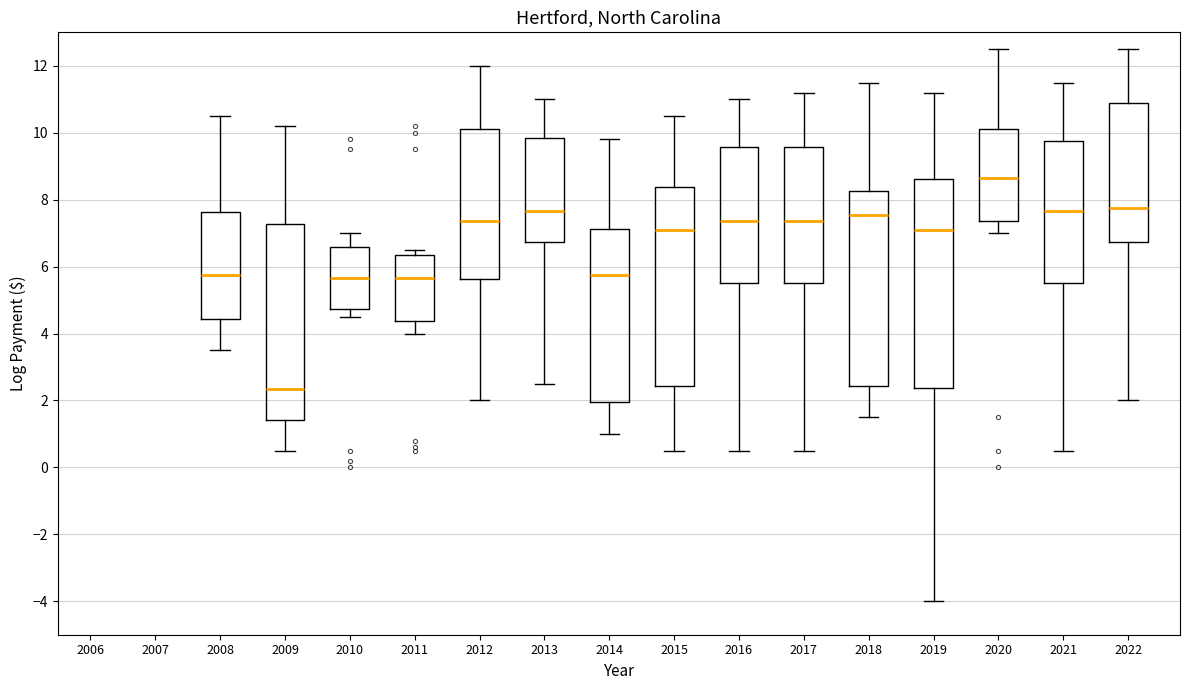

Where does the median line of the box at x = 2021 sit on the y-axis? The values are not printed on the chart, so give them approximately, as read against the axis.

7.6